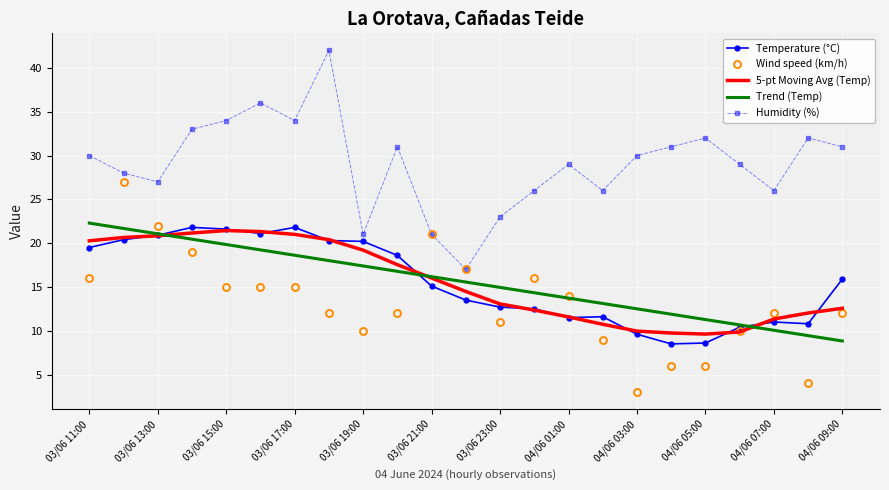

What is the minimum value for 5-pt Moving Avg (Temp)?

9.6